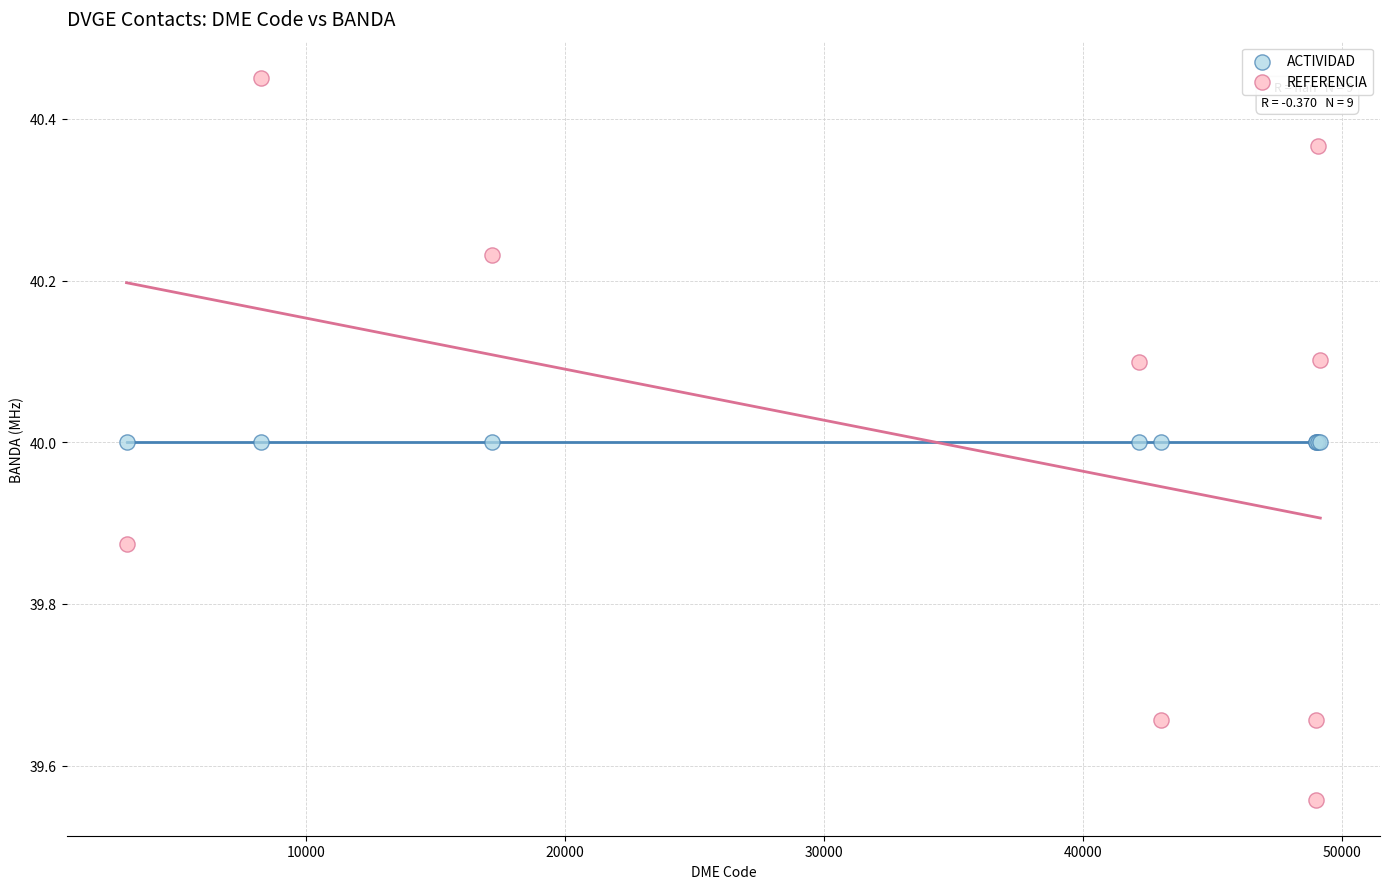

What are all the series names shown in the legend?

ACTIVIDAD, REFERENCIA